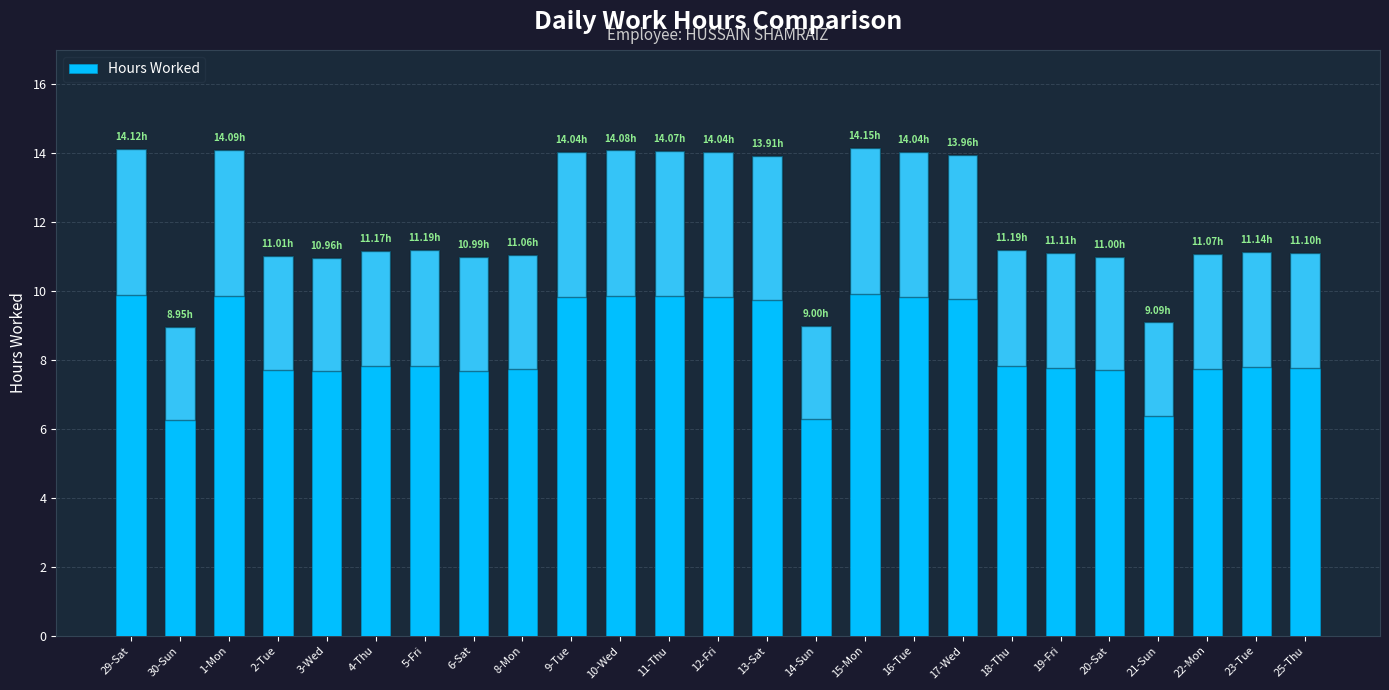

Approximately how many times larger is the value at 23-Tue compared to 4-Thu?

1.0